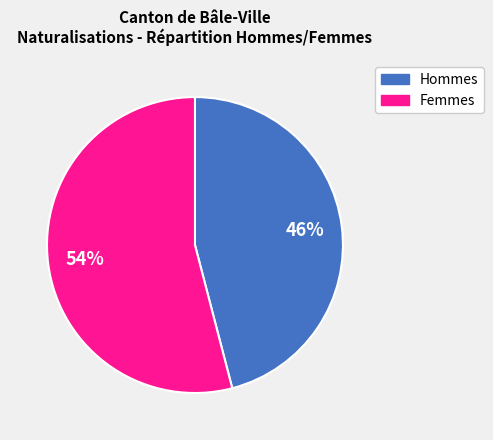

To the nearest percent, what is the average slice percentage?

50%